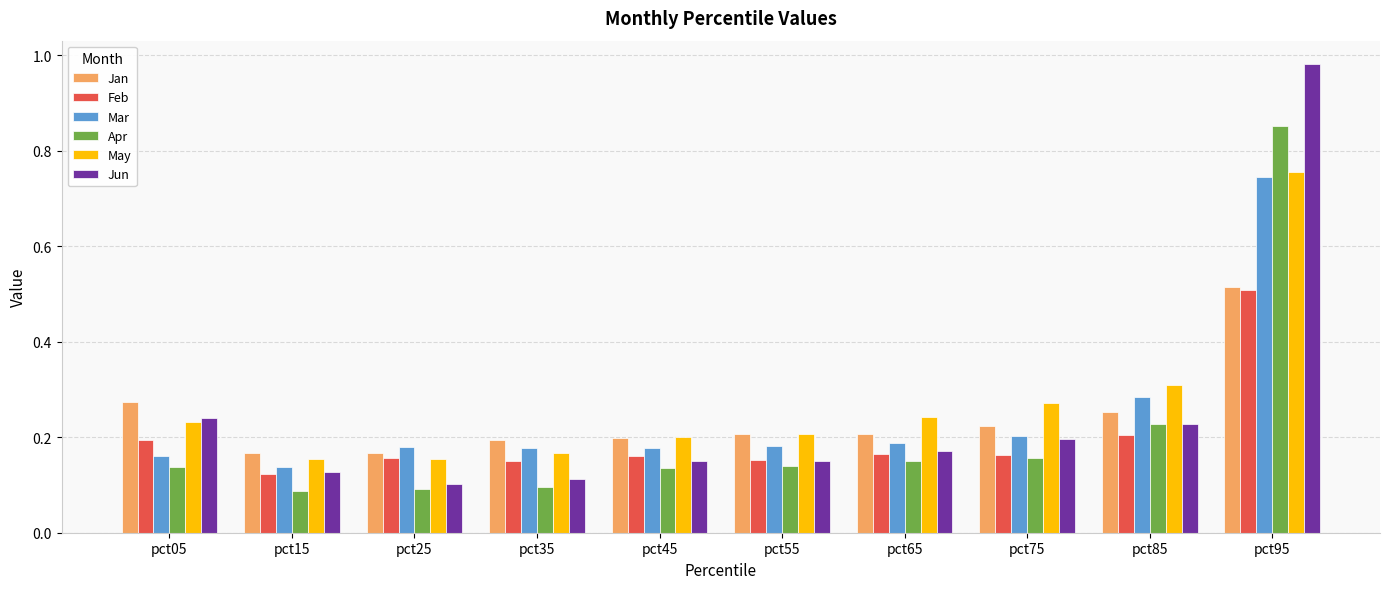

At how many categories does at least one series exceed 0?

10